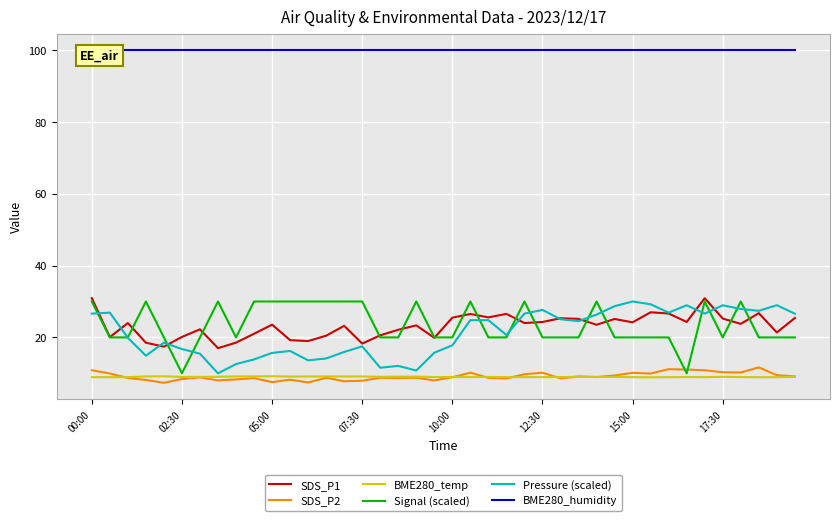

What is the approximate value of SDS_P1 at 17?

22.1